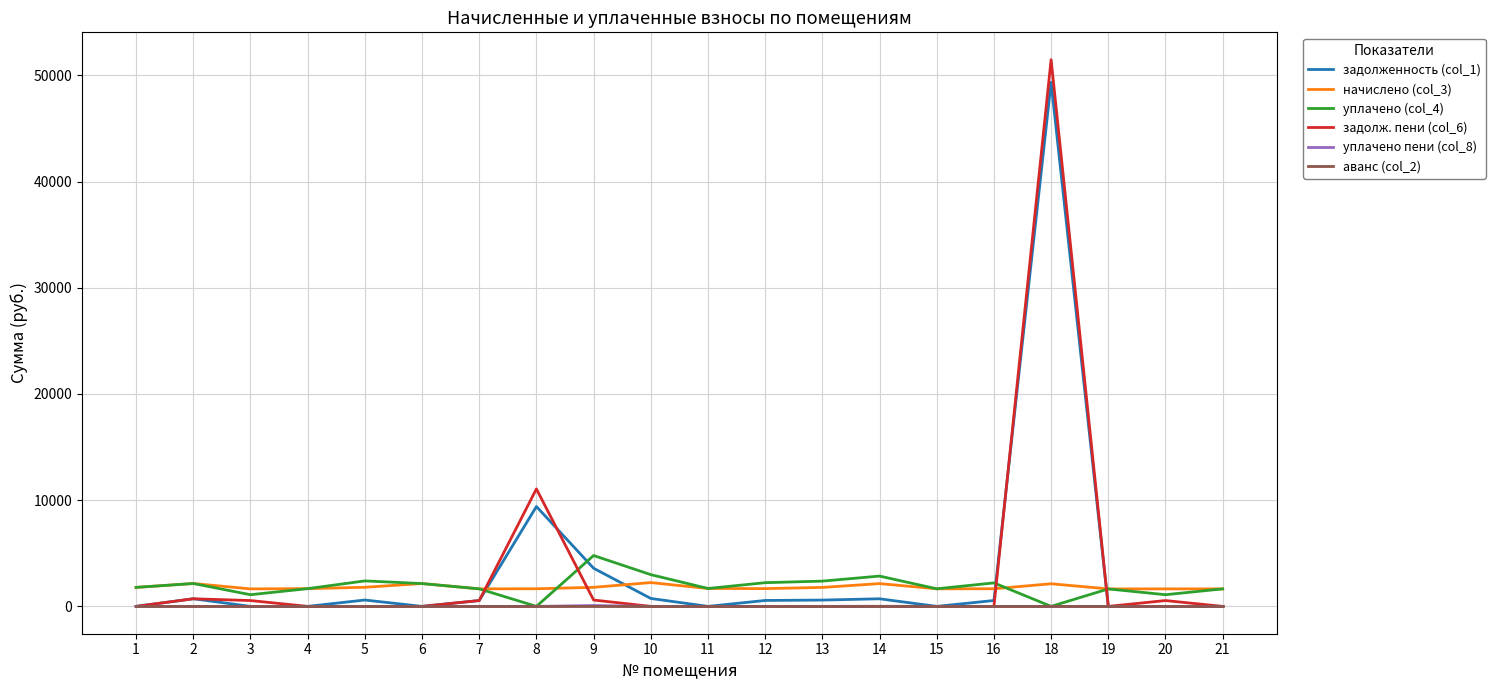

What is the difference between the highest and lowest values at 8?

11061.0